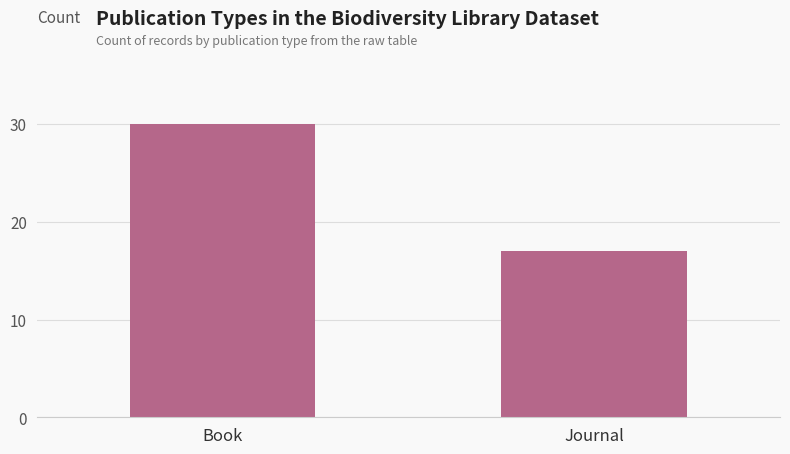

The value at Journal is 17. True or false?

True